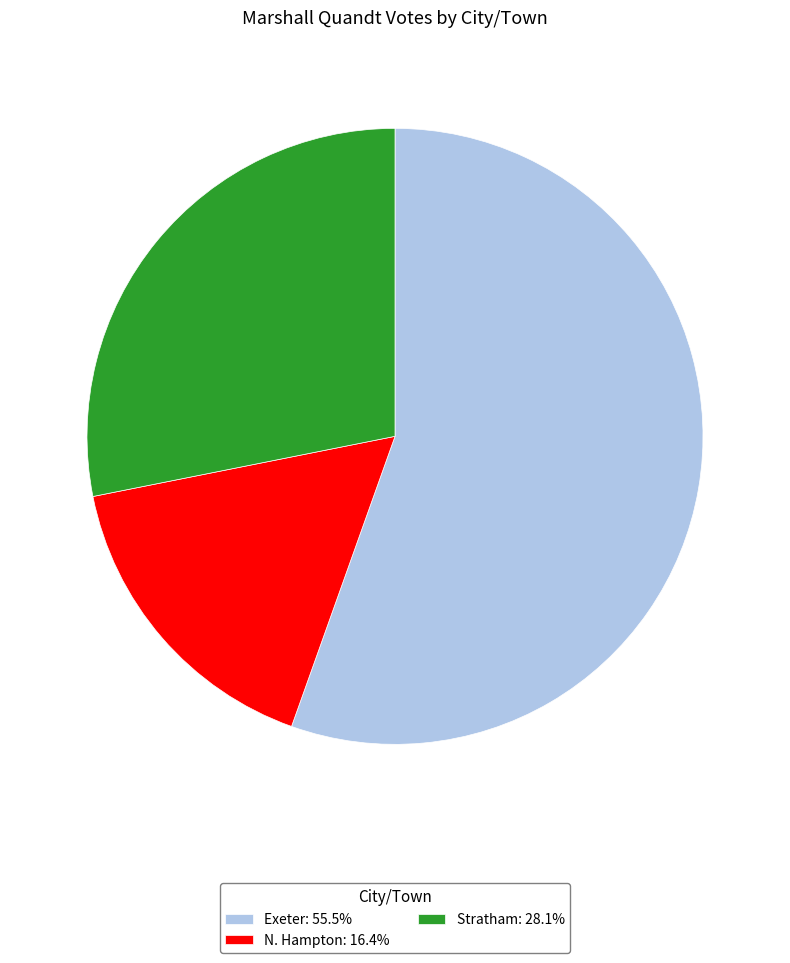

Which category has the smallest portion of the pie?

N. Hampton